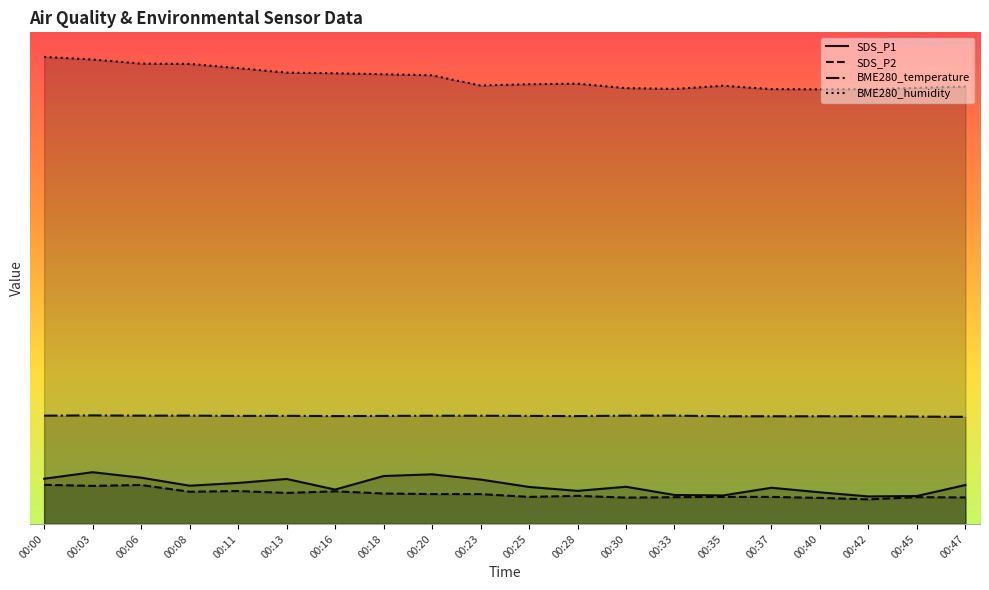

True or false: BME280_temperature and SDS_P1 cross at least once.

False